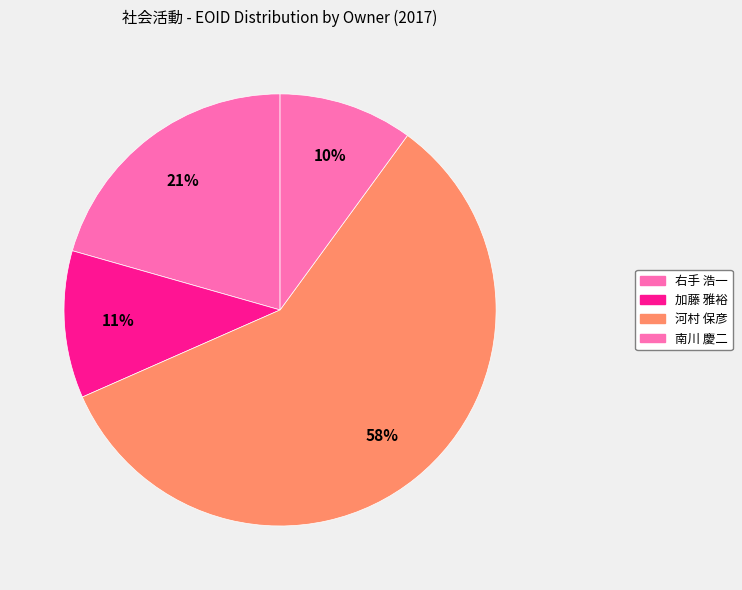

How many slices are in this pie chart?

4